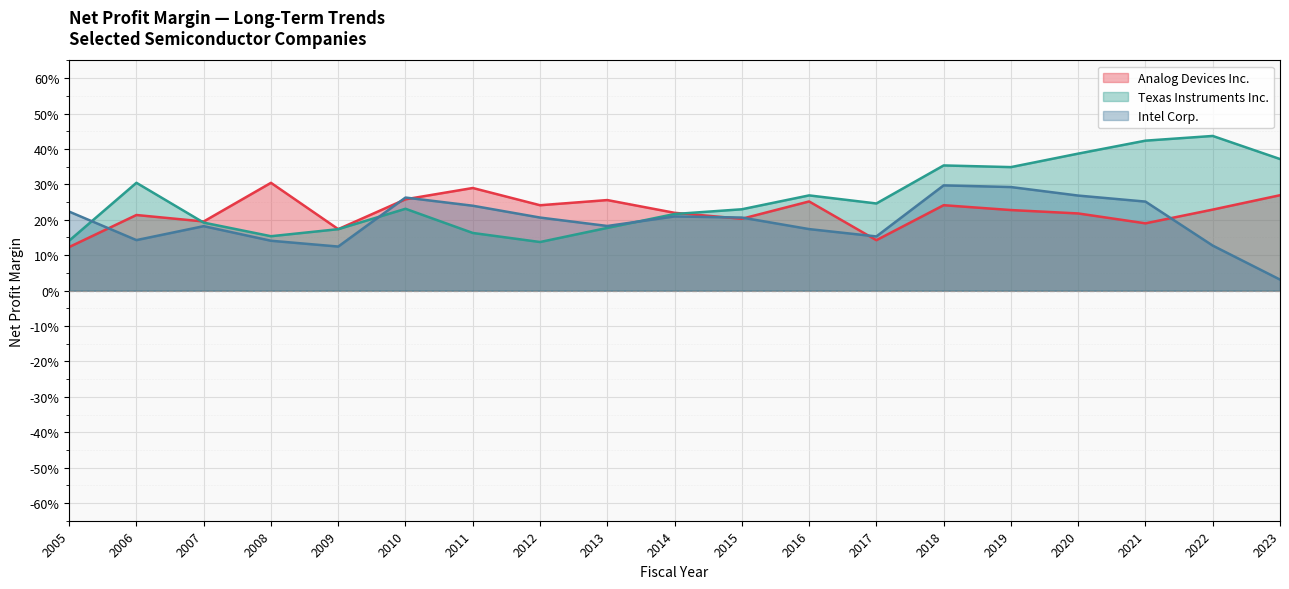

How many lines are shown in the chart?

3